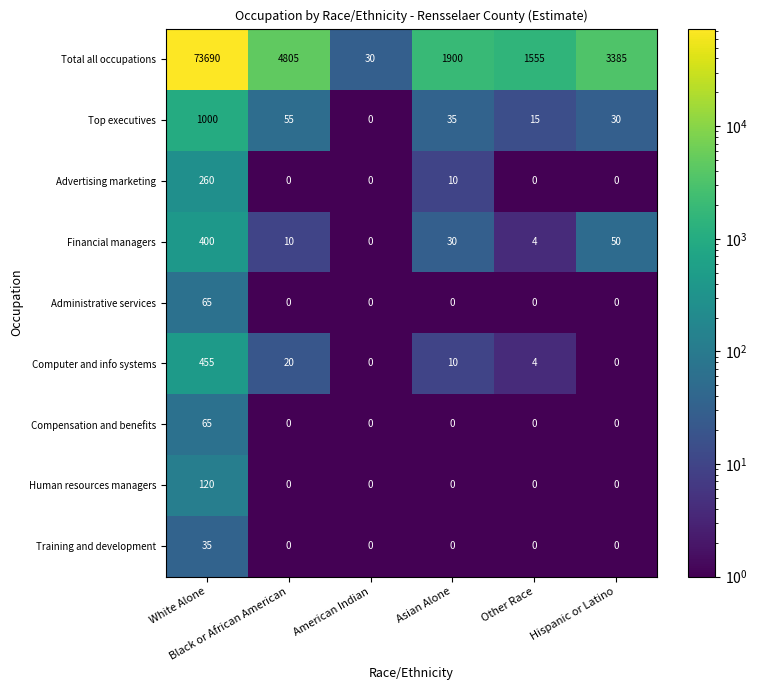

Which category has the highest value across all series?

White Alone